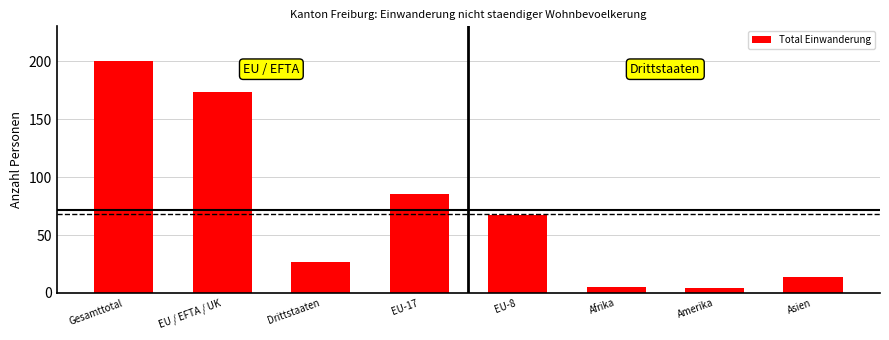

What is the average value?

72